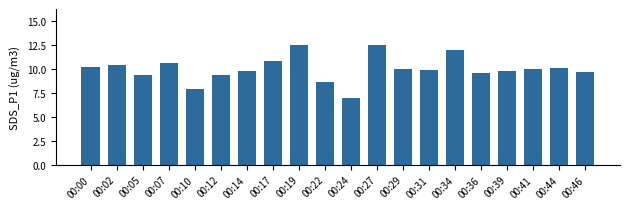

What is the maximum value shown in the chart?

12.5